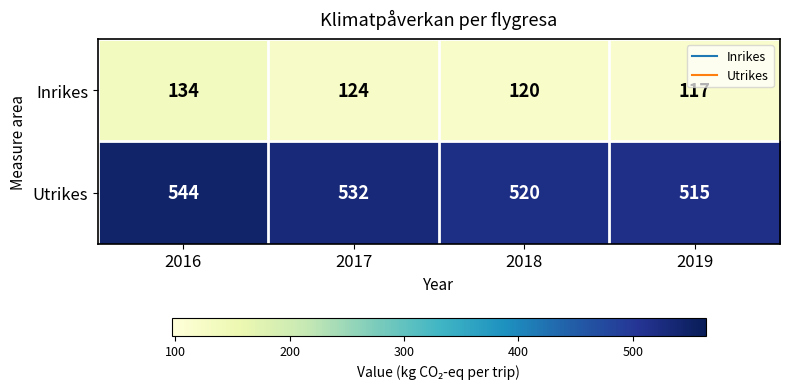

Reading left to right, transcribe all the data shown in this chart.

Inrikes: 134	124	120	117
Utrikes: 544	532	520	515